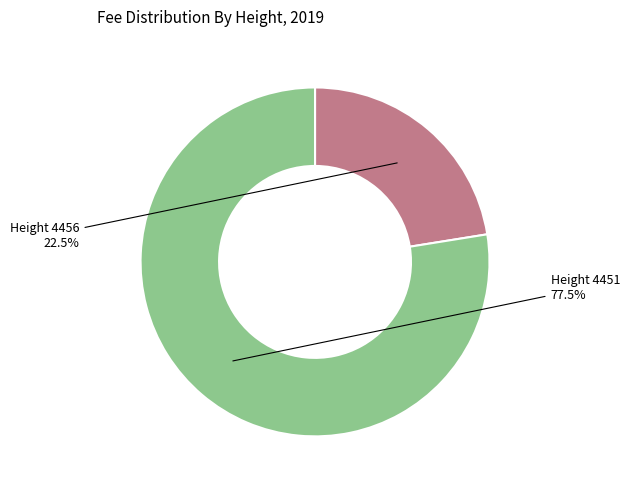

Between Height 4456 and Height 4451, which is larger?

Height 4451